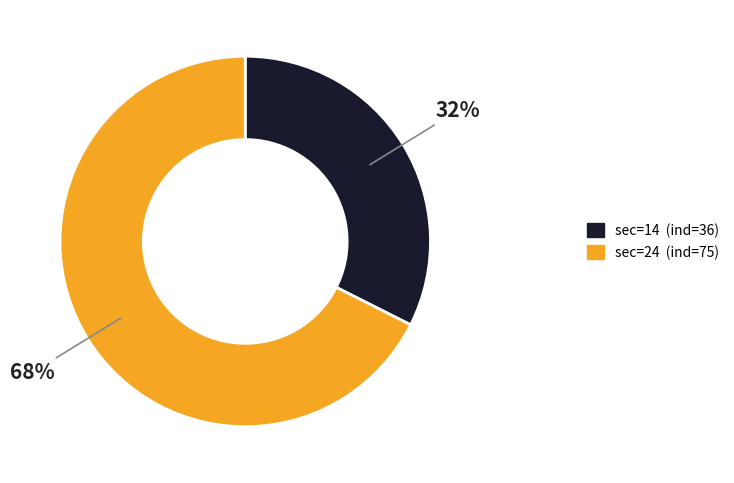

To the nearest percent, what is the average slice percentage?

50%